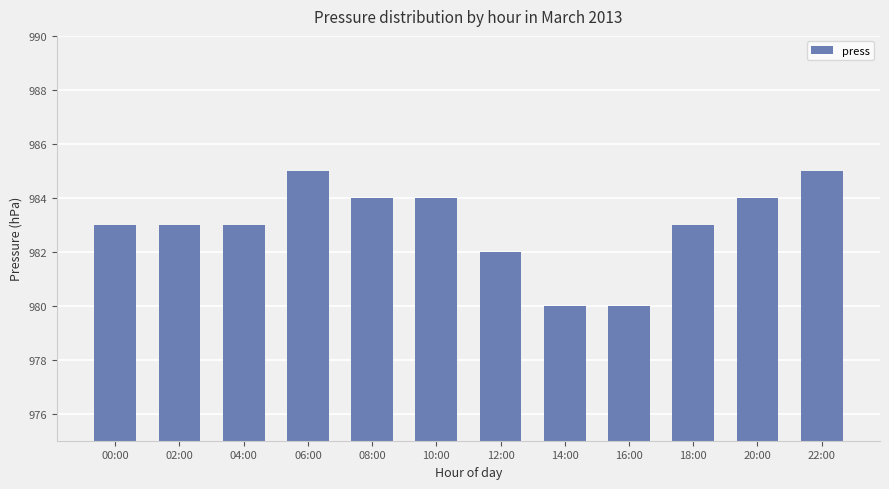

Count the values in the range 983 to 984.

7